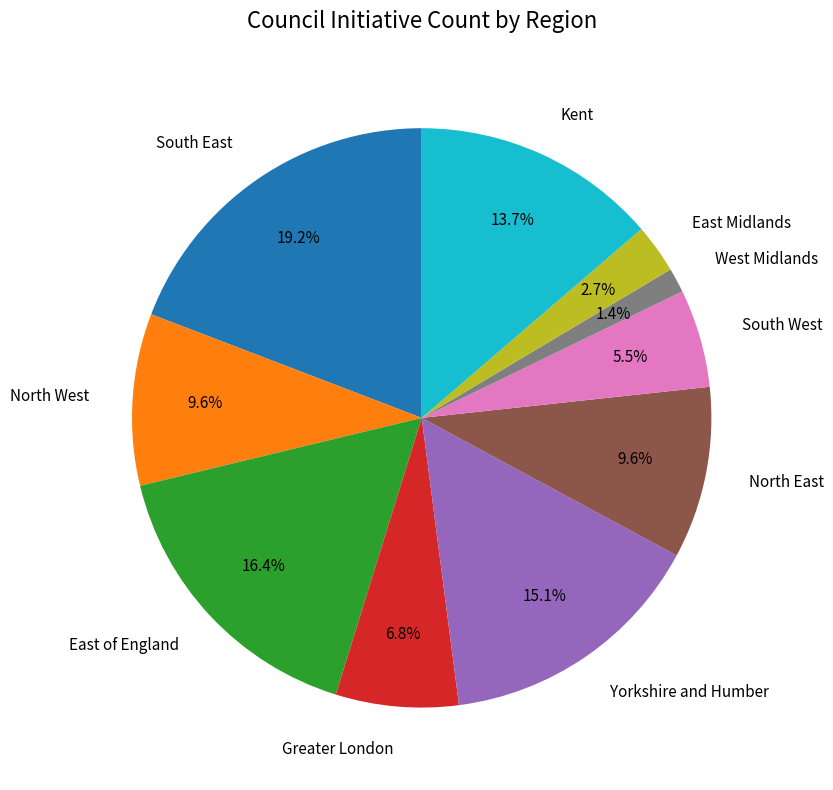

What is the smallest slice in the pie chart?

West Midlands